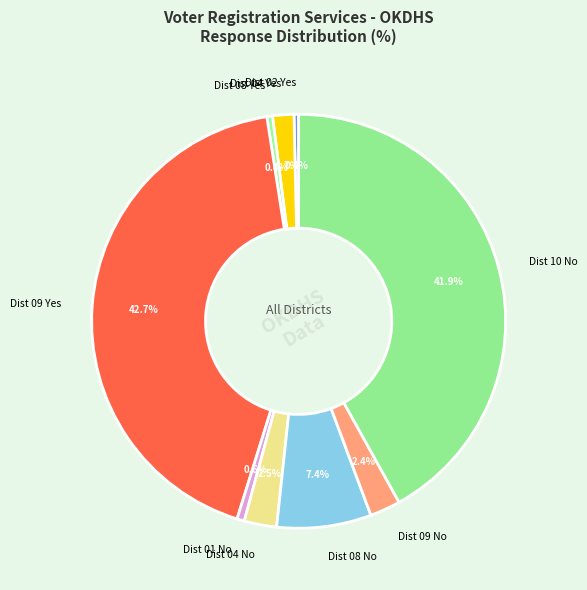

How many slices are in this pie chart?

9